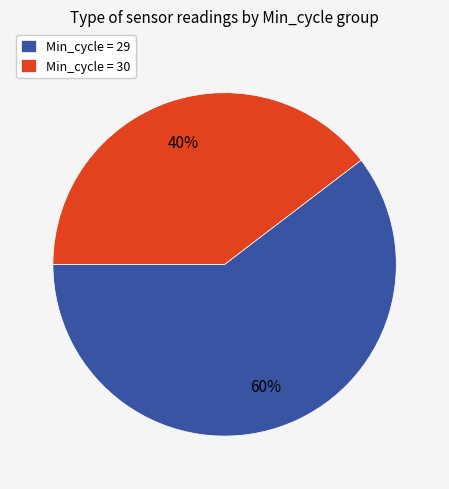

True or false: Min_cycle = 29 accounts for 73% of the total.

False